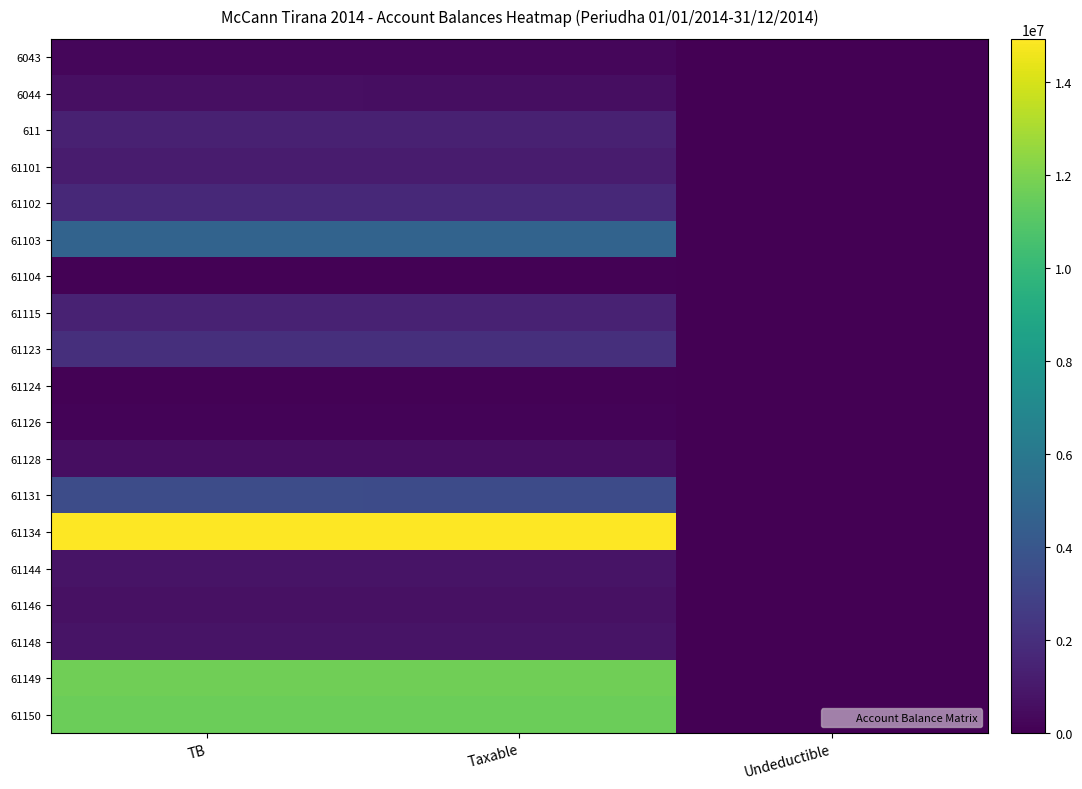

Reading left to right, list all the values displayed in this chart.

6043: TB=250227.1	Taxable=250227.1	Undeductible=0.0
6044: TB=588118.9	Taxable=575296.9	Undeductible=12822.0
611: TB=1366068.5	Taxable=1366068.5	Undeductible=0.0
61101: TB=1149043.7	Taxable=1149043.7	Undeductible=0.0
61102: TB=1735151.5	Taxable=1735151.5	Undeductible=0.0
61103: TB=4735066.9	Taxable=4731146.9	Undeductible=3920.0
61104: TB=105900.0	Taxable=105900.0	Undeductible=0.0
61115: TB=1434003.2	Taxable=1433753.2	Undeductible=250.0
61123: TB=2010362.2	Taxable=1991862.2	Undeductible=18500.0
61124: TB=61813.2	Taxable=61813.2	Undeductible=0.0
61126: TB=163090.0	Taxable=157990.0	Undeductible=5100.0
61128: TB=567460.5	Taxable=567460.5	Undeductible=0.0
61131: TB=3465988.5	Taxable=3437988.5	Undeductible=28000.0
61134: TB=14931158.8	Taxable=14887859.8	Undeductible=43299.0
61144: TB=779642.1	Taxable=779642.1	Undeductible=0.0
61146: TB=666085.5	Taxable=666085.5	Undeductible=0.0
61148: TB=769080.9	Taxable=769080.9	Undeductible=0.0
61149: TB=11717876.6	Taxable=11717876.6	Undeductible=0.0
61150: TB=11574631.1	Taxable=11574631.1	Undeductible=0.0